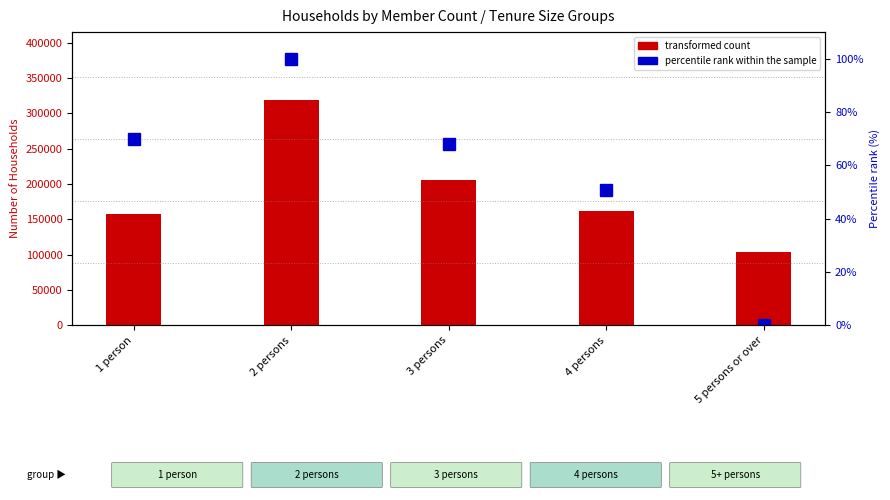

True or false: transformed count has a value of 54177.7 at 5 persons or over.

False